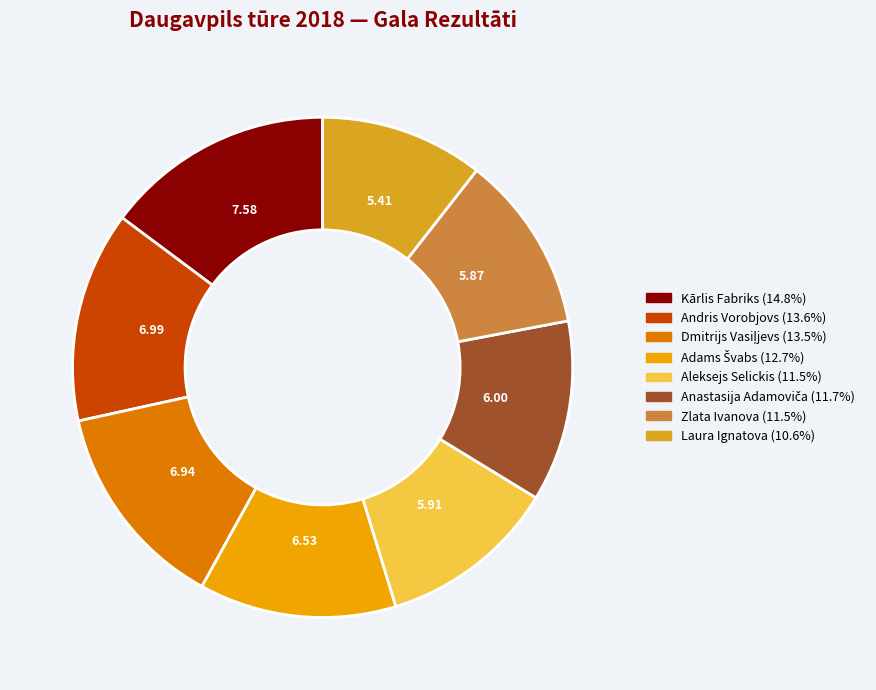

The Dmitrijs Vasiļjevs slice represents 14% of the pie. True or false?

True